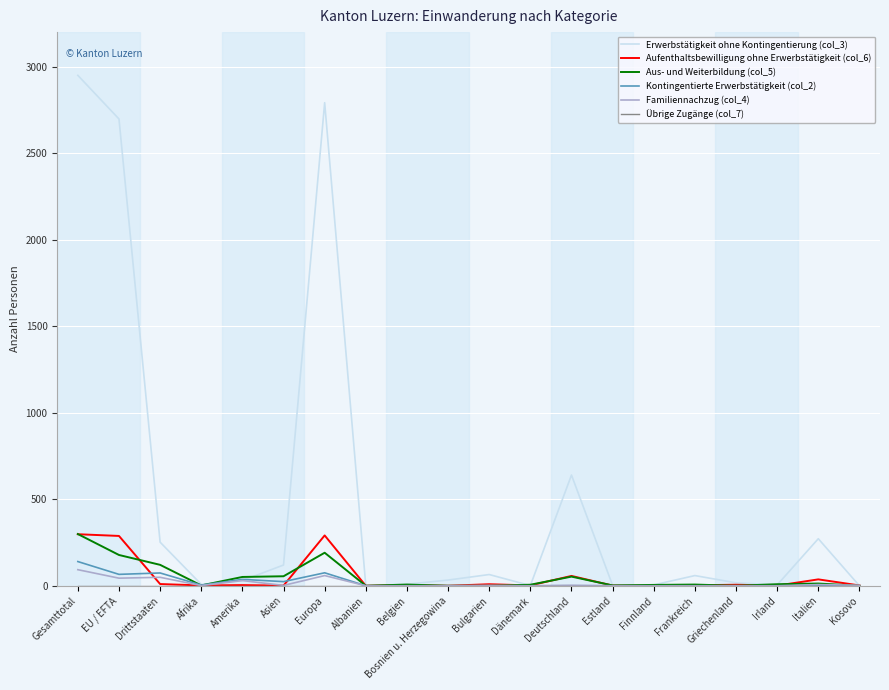

At which category does the chart reach its peak across all series?

Gesamttotal